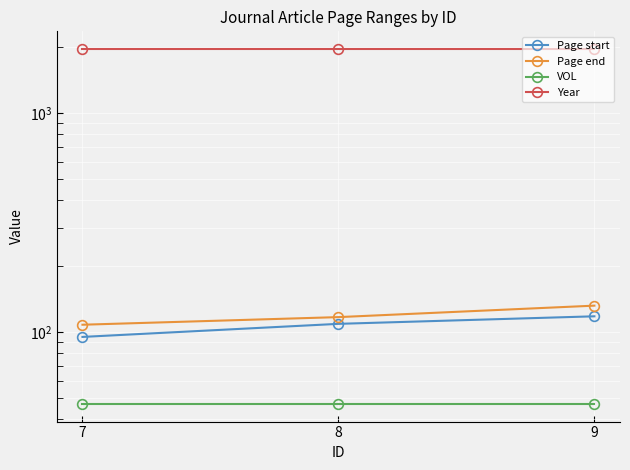

At which label is Year closest to 1960?

7